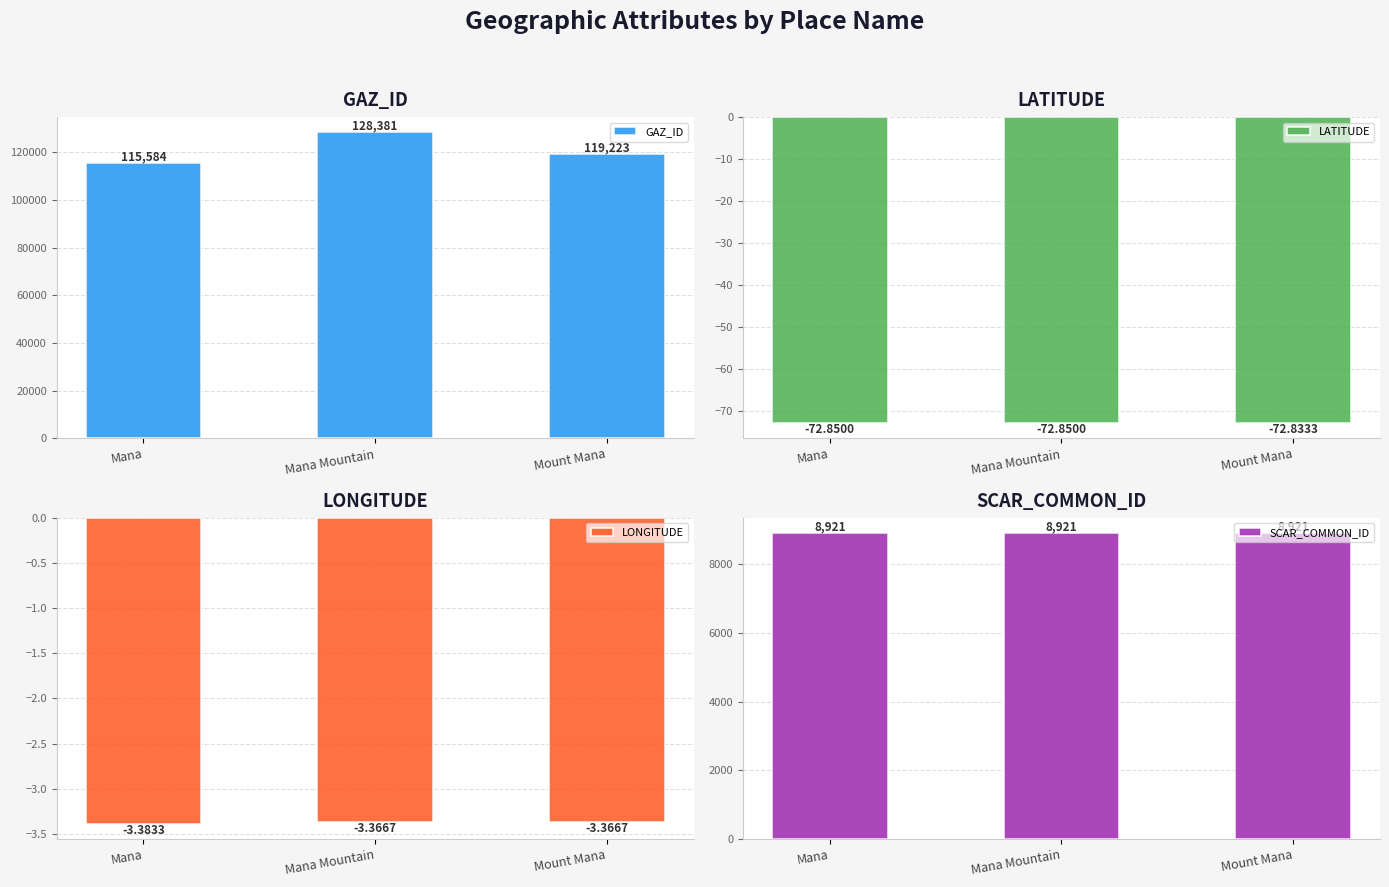

Reading left to right, what are all the values shown in this chart?

GAZ_ID: Mana=115584.0	Mana Mountain=128381.0	Mount Mana=119223.0
LATITUDE: Mana=-72.8	Mana Mountain=-72.8	Mount Mana=-72.8
LONGITUDE: Mana=-3.4	Mana Mountain=-3.4	Mount Mana=-3.4
SCAR_COMMON_ID: Mana=8921.0	Mana Mountain=8921.0	Mount Mana=8921.0